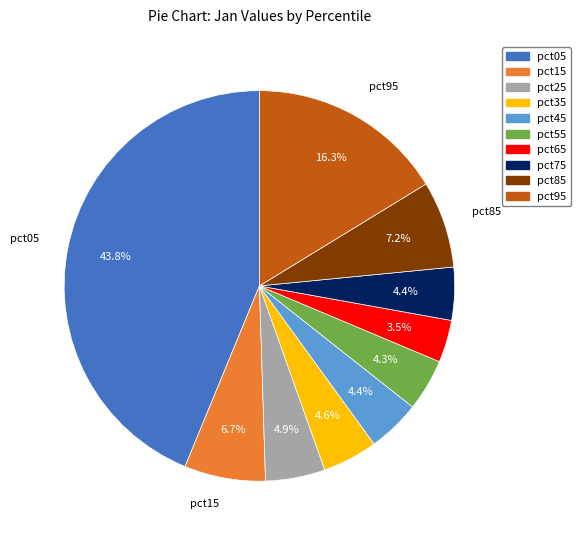

True or false: pct95 accounts for 16% of the total.

True